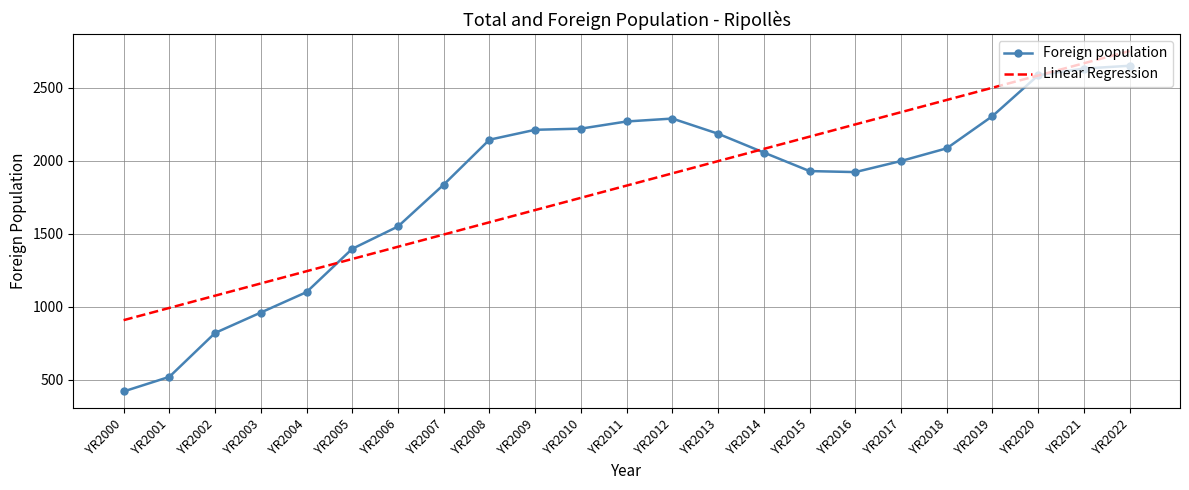

Rank the series at YR2000 from highest to lowest value.

Linear Regression, Foreign population